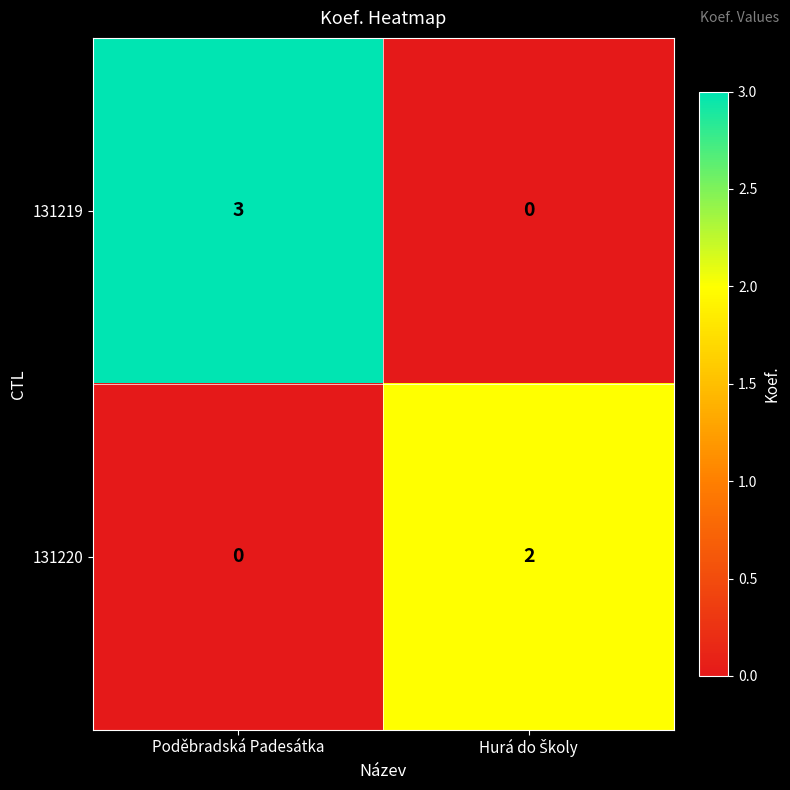

Reading right to left, transcribe all the data shown in this chart.

131219: 0	3
131220: 2	0